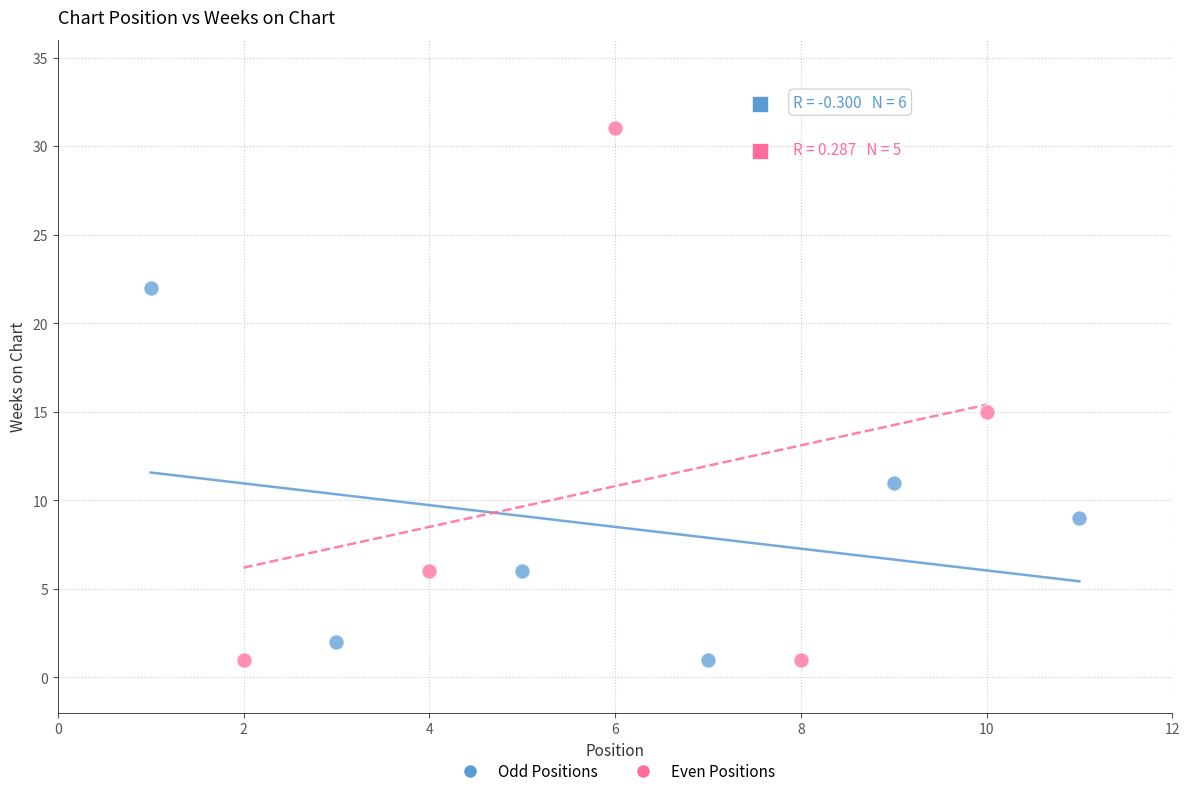

Which series has the largest Y range (max minus min)?

Even Positions